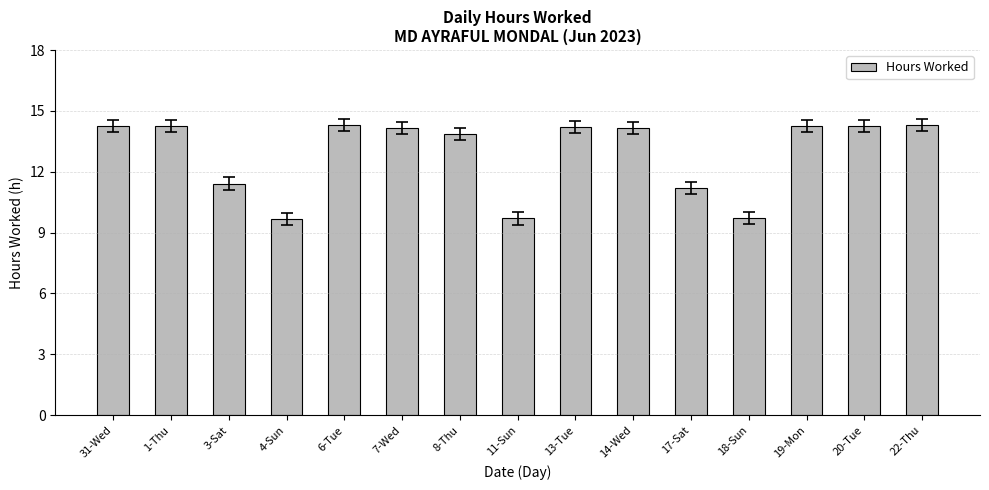

How many values exceed 14?

9